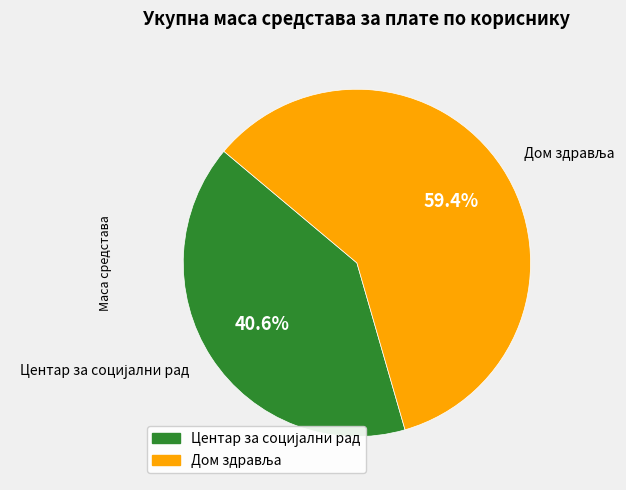

To the nearest percent, what is the average slice percentage?

50%